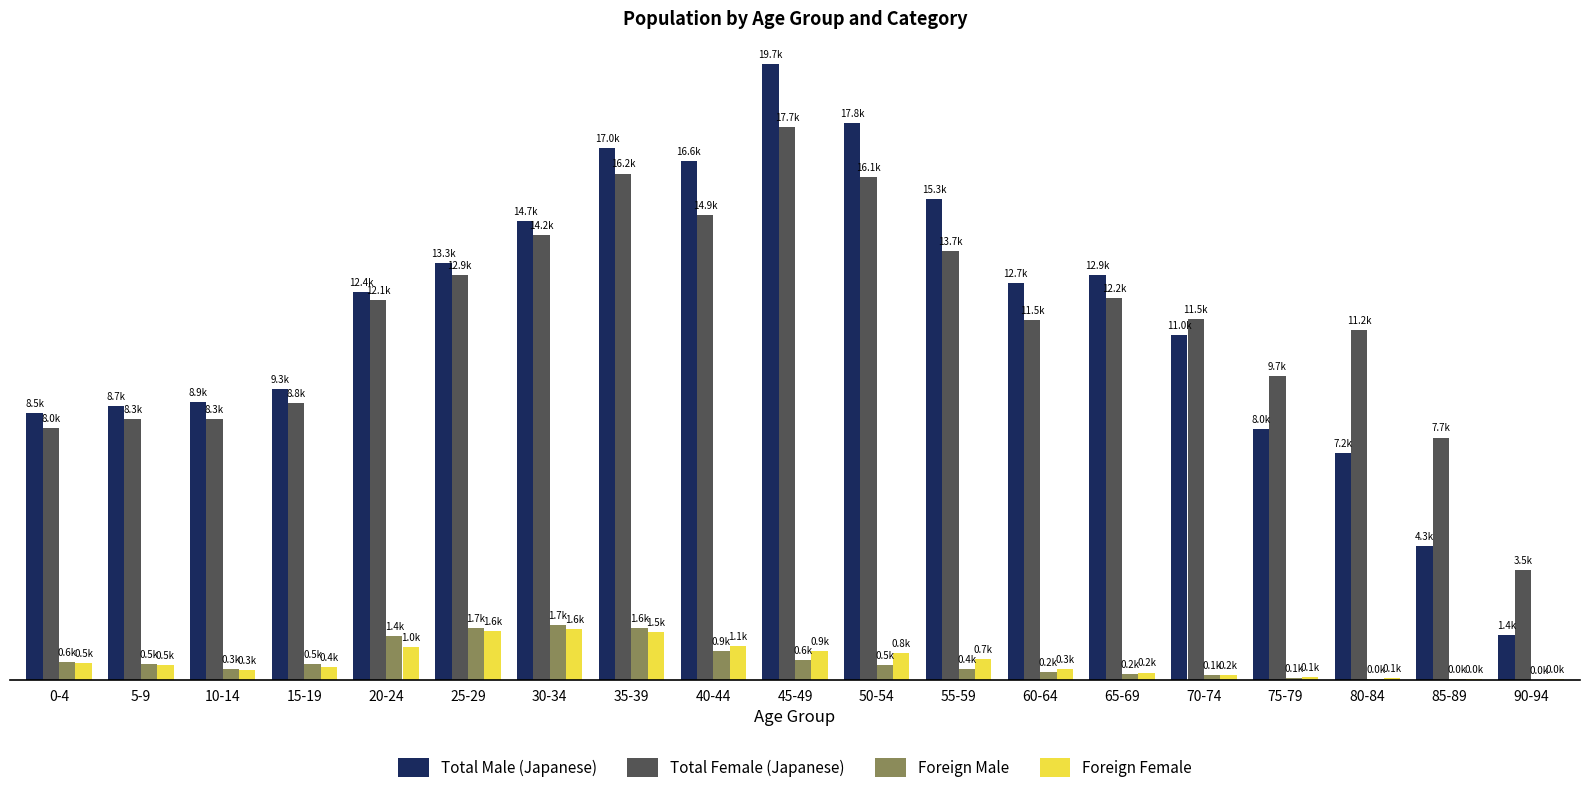

What are all the series names shown in the legend?

Total Male (Japanese), Total Female (Japanese), Foreign Male, Foreign Female